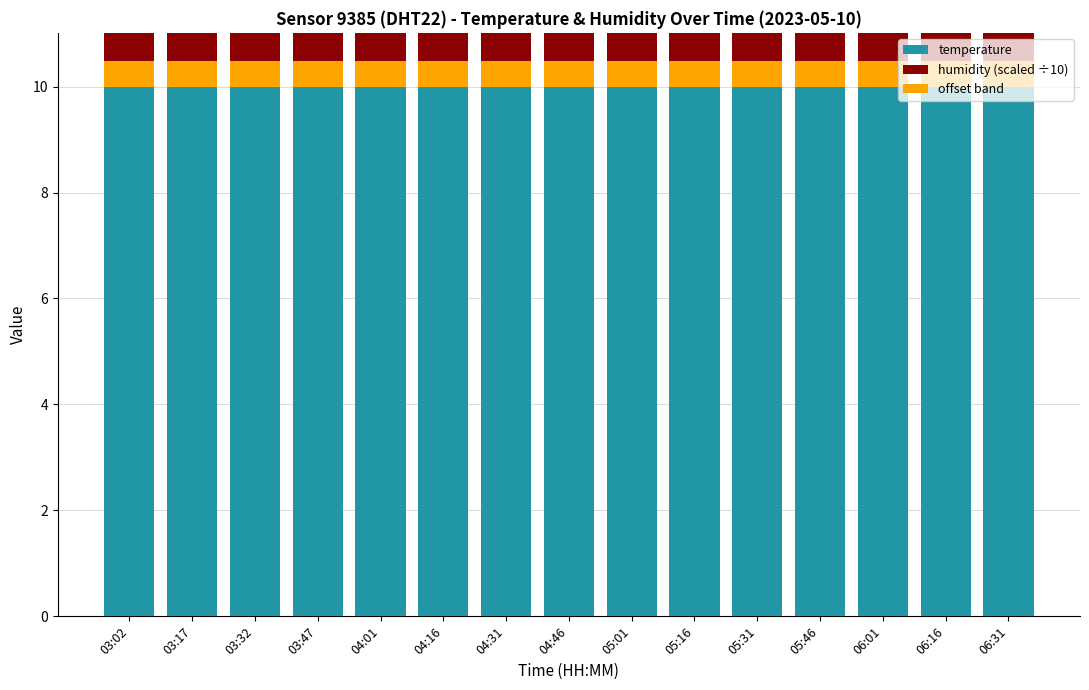

What is the average value of the offset band series?

0.5